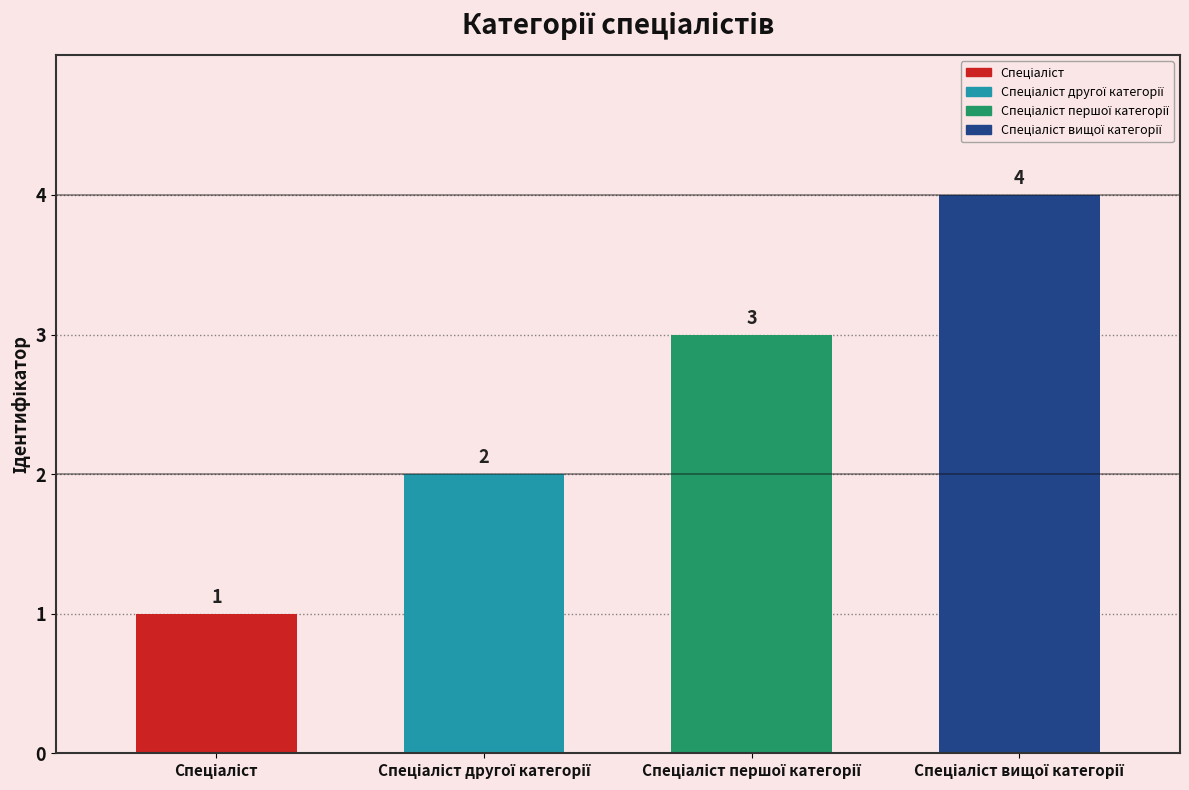

What is the average value?

2